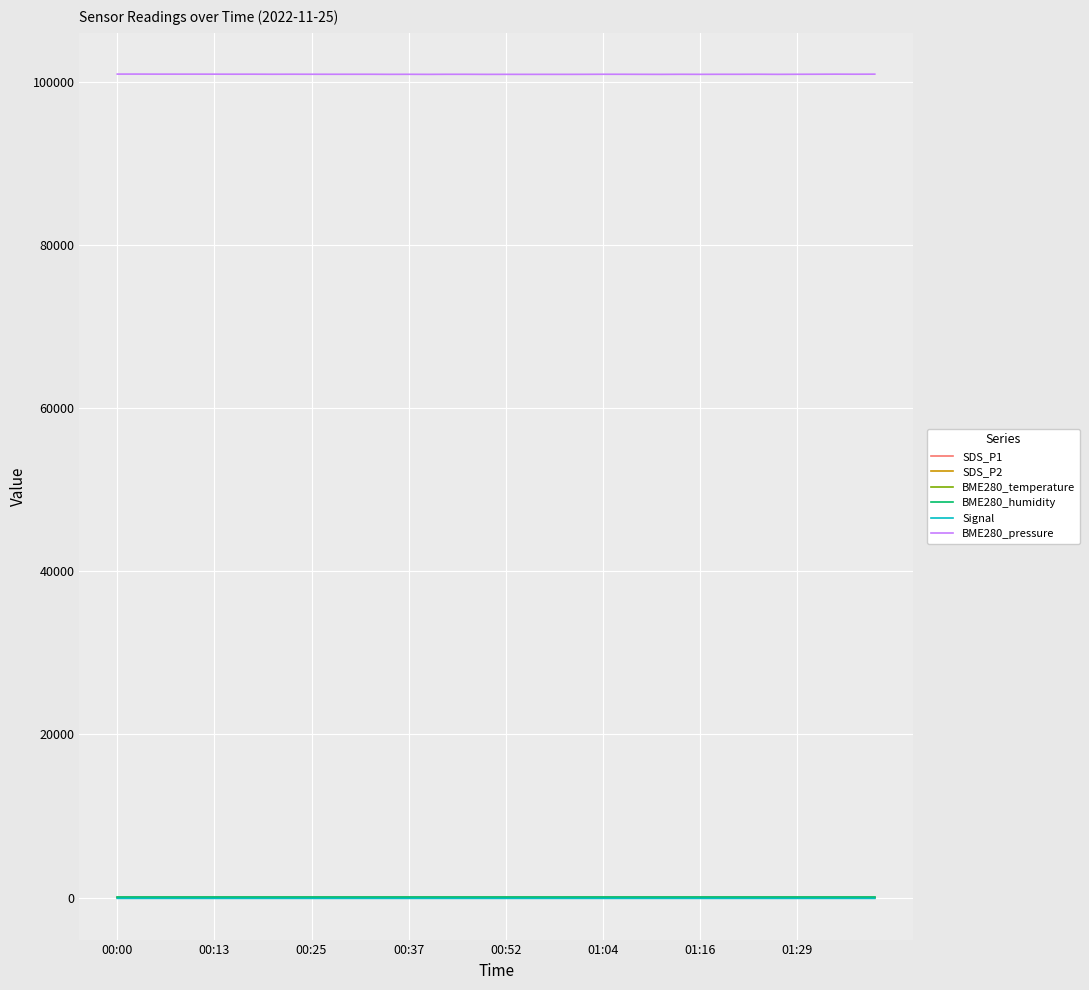

Does the chart have visible grid lines?

Yes